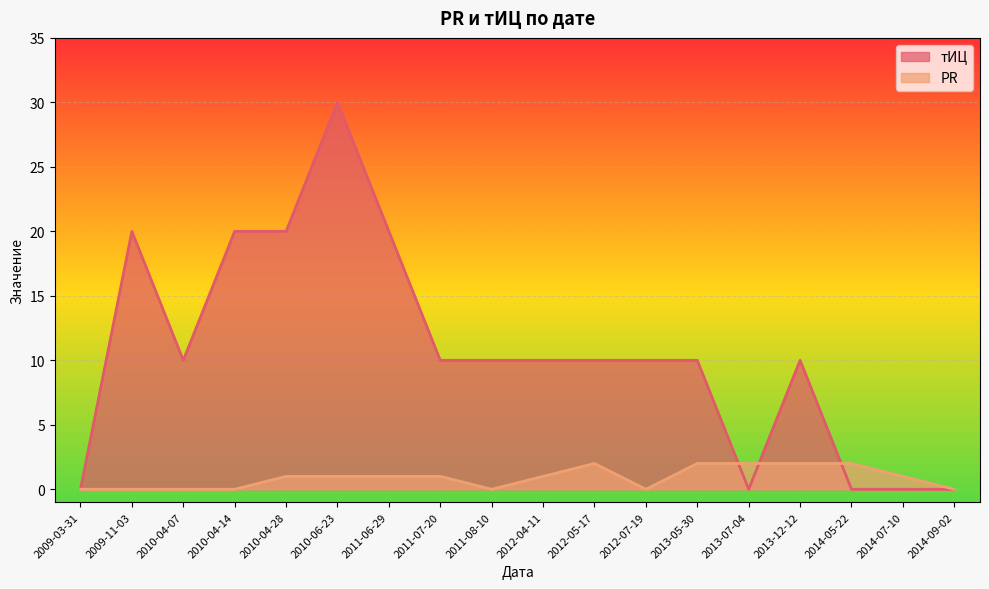

True or false: PR has a value of -1 at 2011-08-10.

False